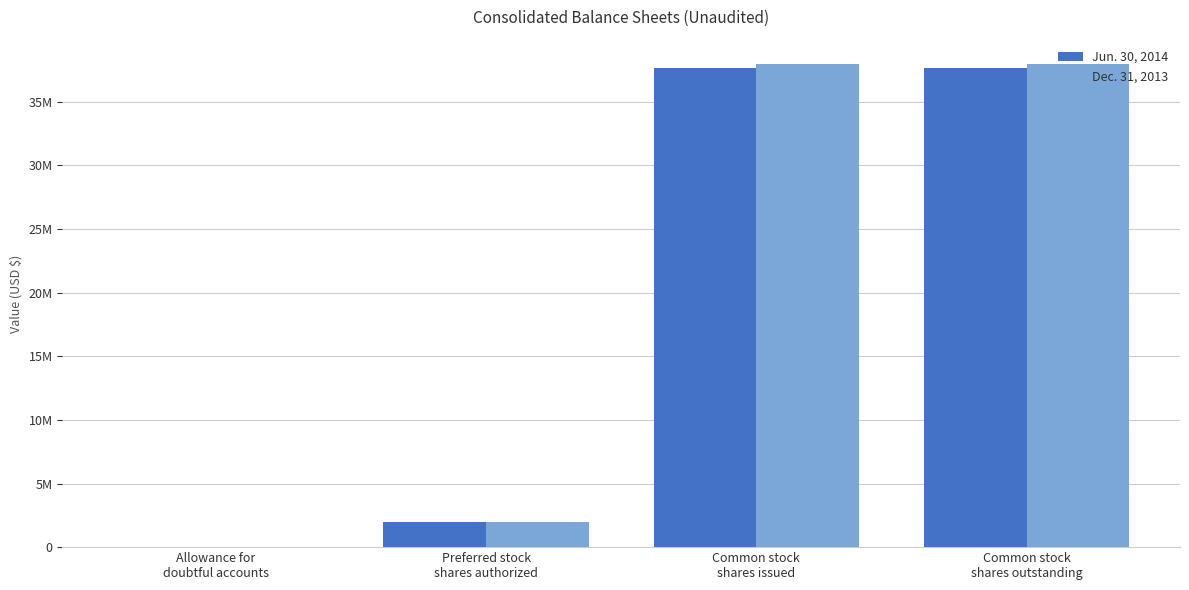

Reading right to left, list all the values displayed in this chart.

Jun. 30, 2014: Common stock
shares outstanding=37631630	Common stock
shares issued=37631630	Preferred stock
shares authorized=2000000	Allowance for
doubtful accounts=2829
Dec. 31, 2013: Common stock
shares outstanding=37983114	Common stock
shares issued=37983114	Preferred stock
shares authorized=2000000	Allowance for
doubtful accounts=3441